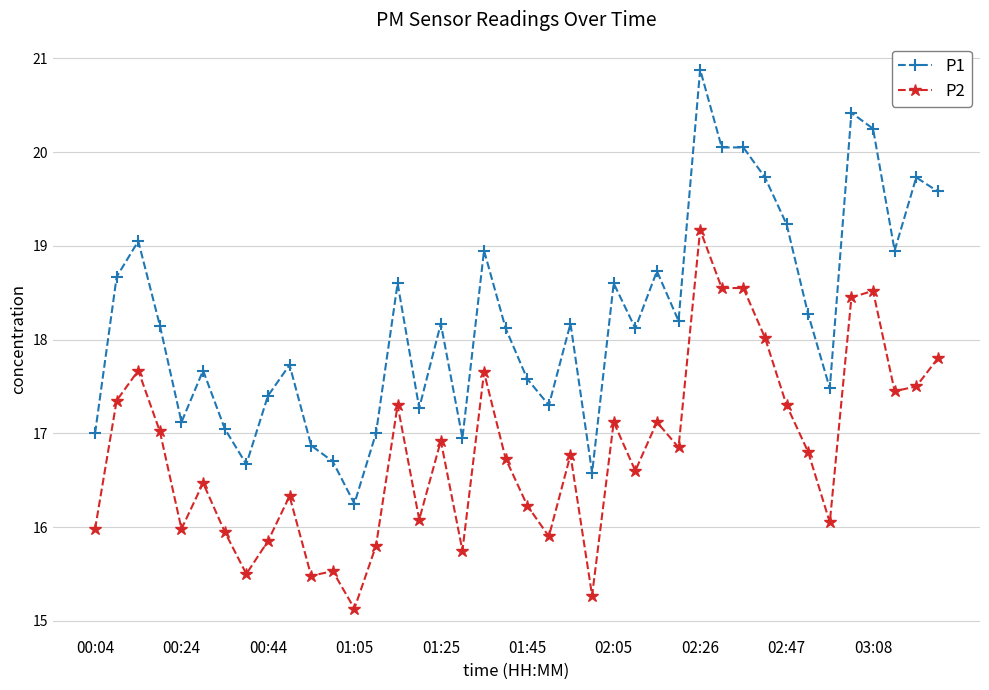

Rank the series by their maximum value, from lowest to highest.

P2, P1